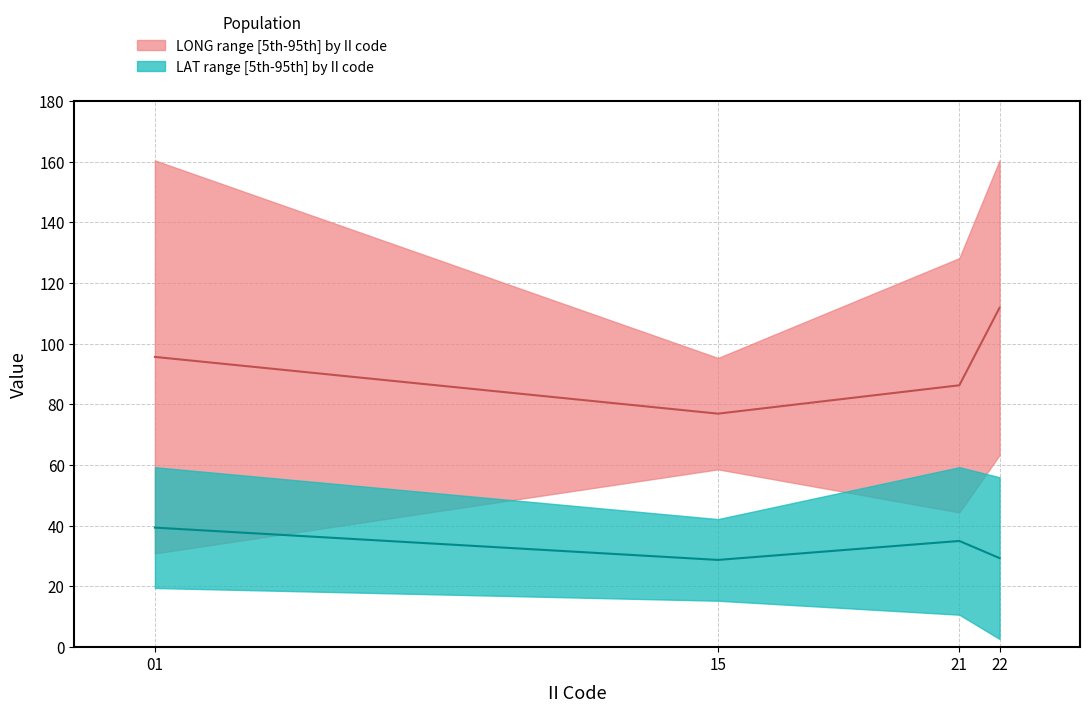

How many interior local valleys does the LAT_upper series have?

1